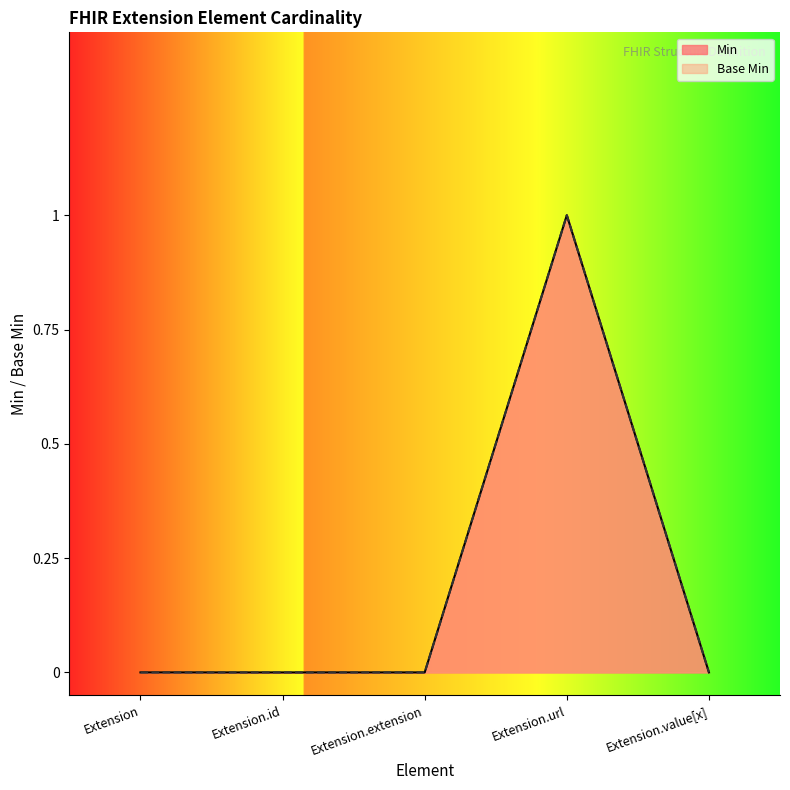

Reading left to right, what are all the values shown in this chart?

Min: Extension=0	Extension.id=0	Extension.extension=0	Extension.url=1	Extension.value[x]=0
Base Min: Extension=0	Extension.id=0	Extension.extension=0	Extension.url=1	Extension.value[x]=0